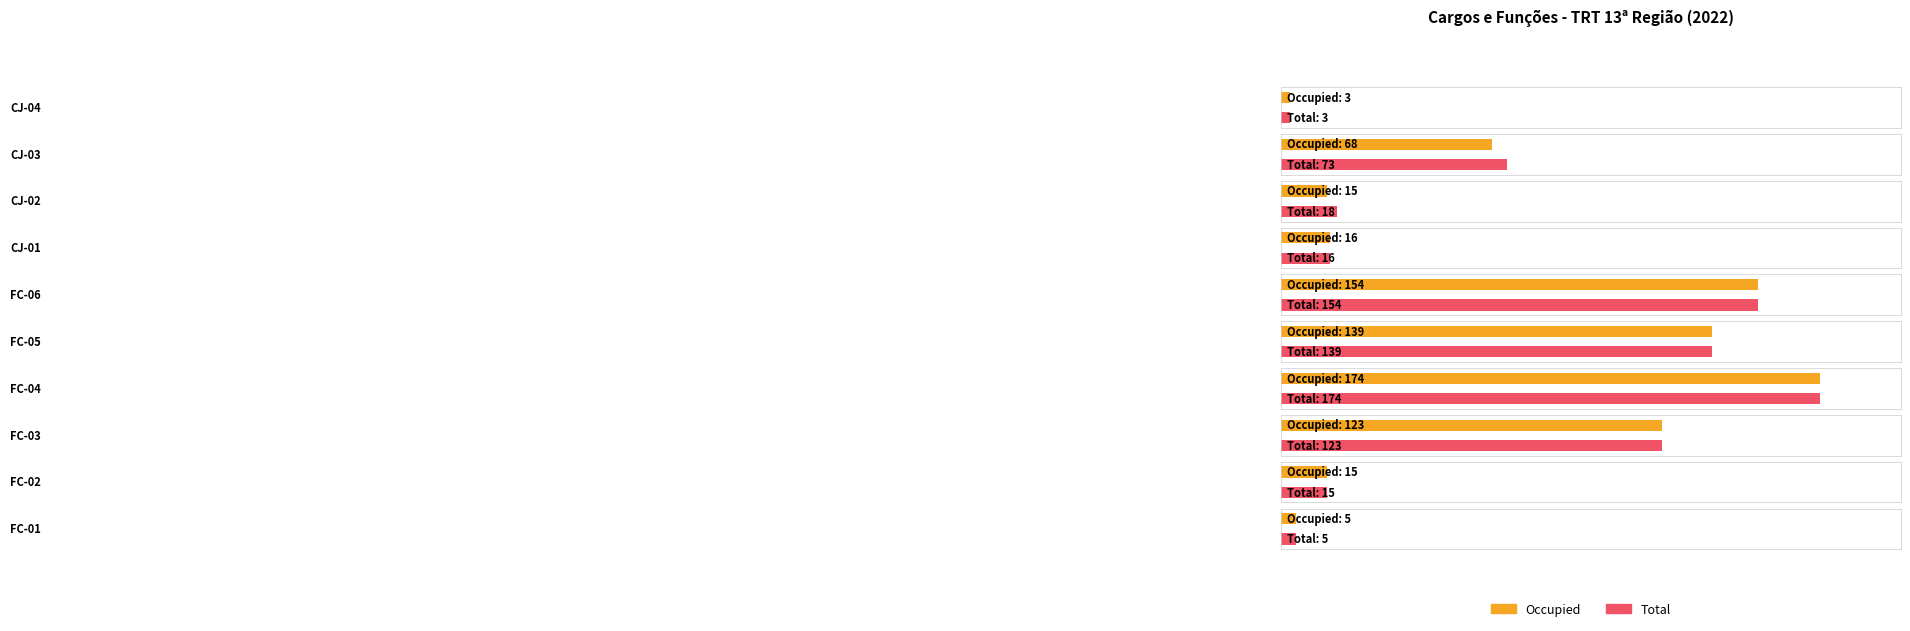

What is the minimum value shown in the chart?

3